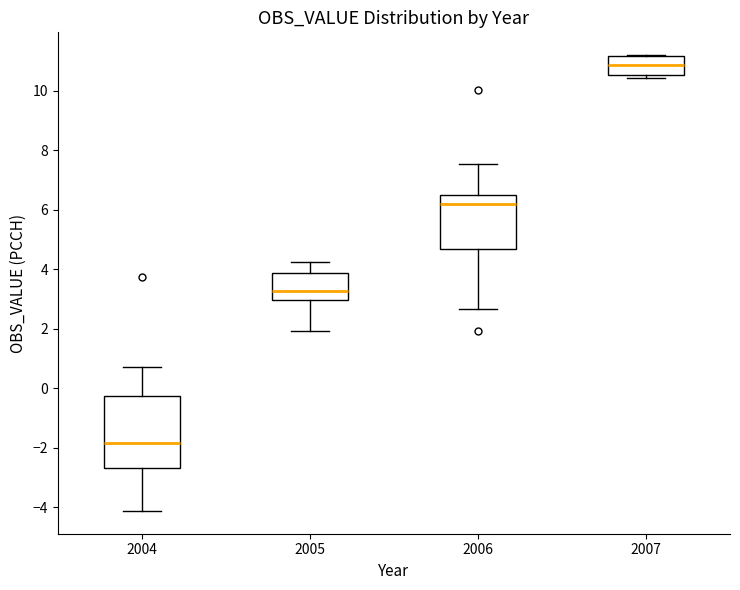

Reading left to right, transcribe this box plot: for each box, give where its median line is, the range the box spans, and where its two whiskers end, as read against the y-axis. The values are not printed on the chart, so give them approximately, as read against the axis.

2004: median -1.8, box -2.6 to -0.2, whiskers -4.2 to 0.8
2005: median 3.2, box 3.0 to 3.8, whiskers 2.0 to 4.2
2006: median 6.2, box 4.6 to 6.4, whiskers 2.6 to 7.6
2007: median 10.8, box 10.6 to 11.2, whiskers 10.4 to 11.2